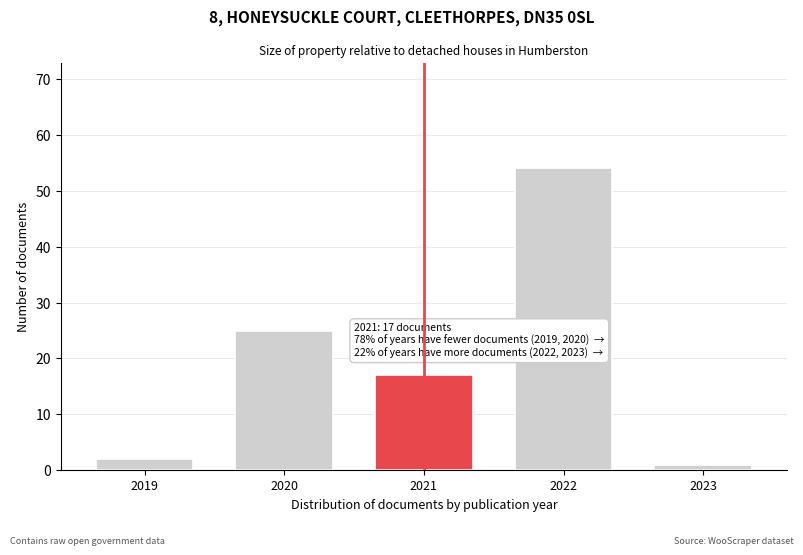

Reading right to left, transcribe all the data shown in this chart.

1	54	17	25	2